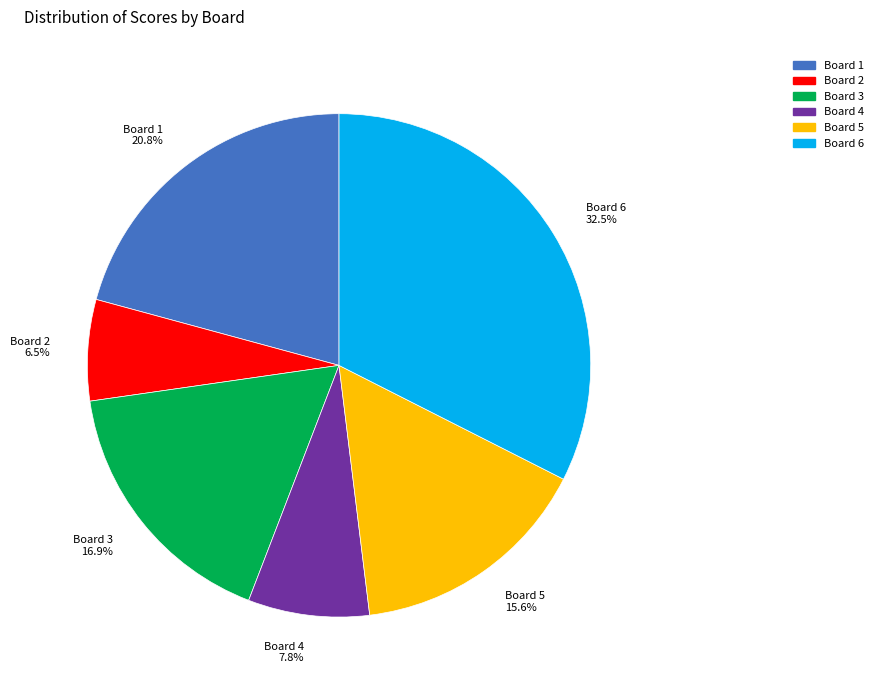

What percentage is NOT represented by Board 1 20.8%?

79.2%